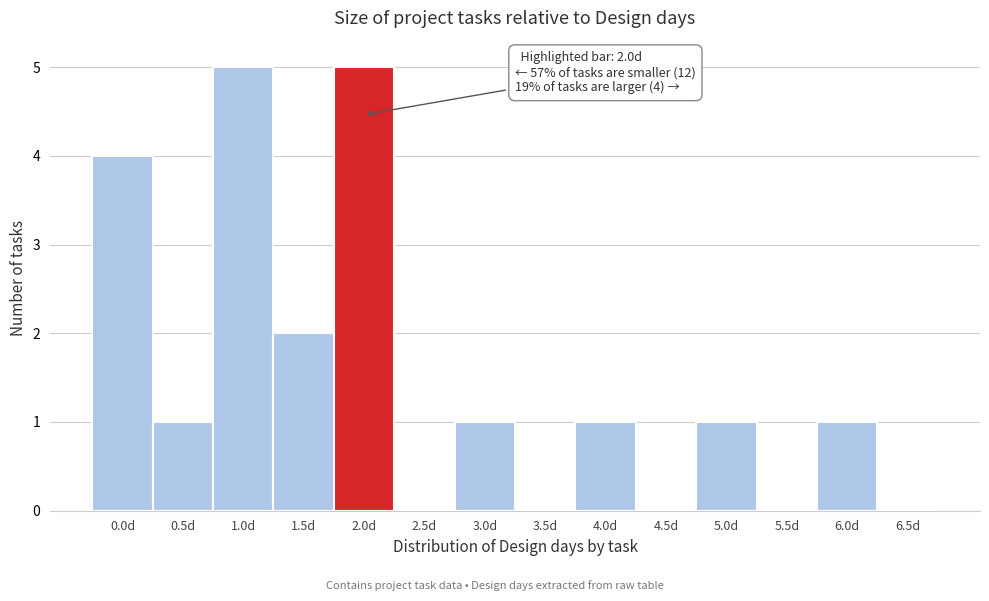

Reading right to left, transcribe all the data shown in this chart.

6.5d=0	6.0d=1	5.5d=0	5.0d=1	4.5d=0	4.0d=1	3.5d=0	3.0d=1	2.5d=0	2.0d=5	1.5d=2	1.0d=5	0.5d=1	0.0d=4